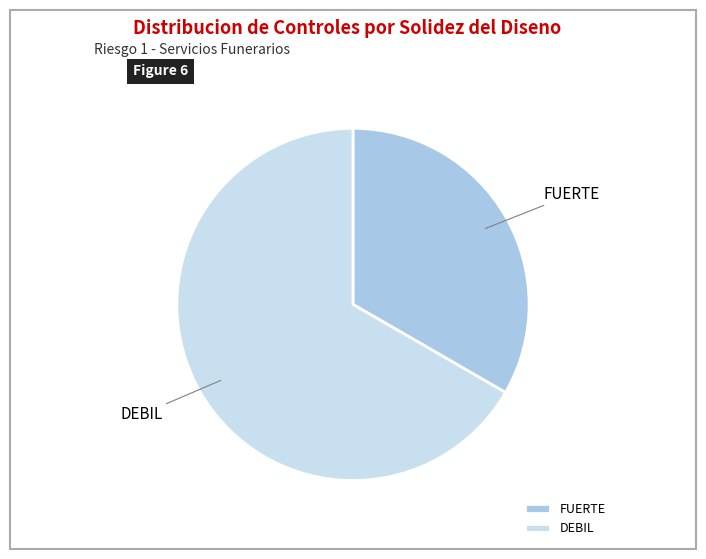

What is the majority slice?

DEBIL